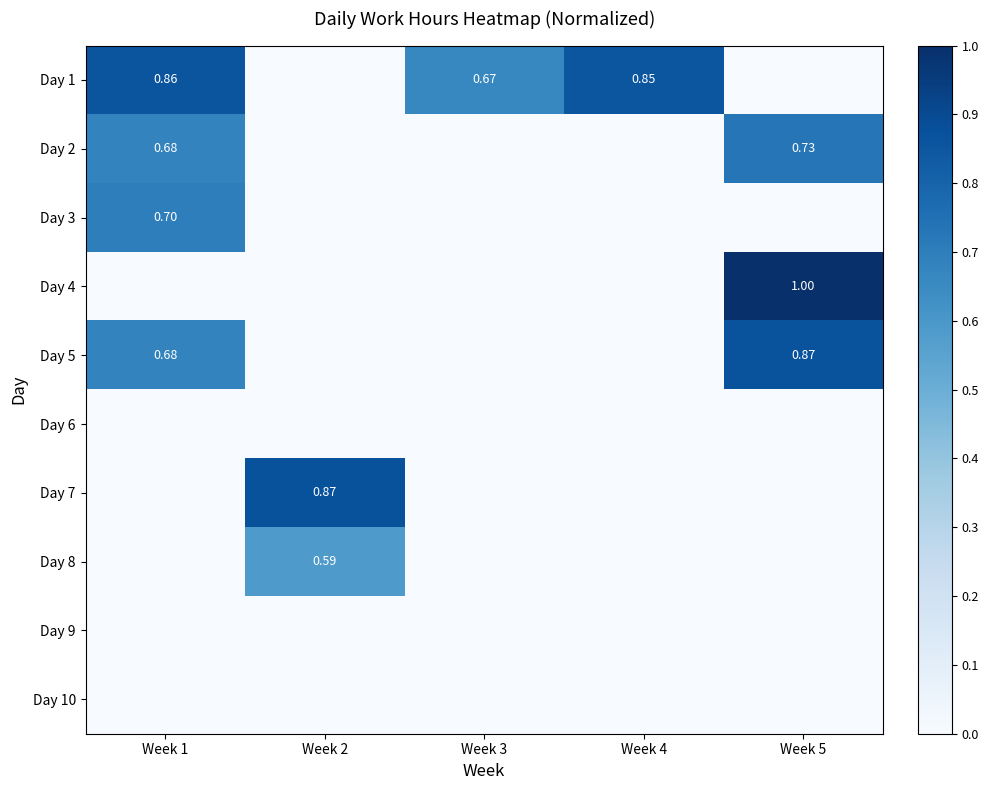

At how many categories does at least one series exceed 0?

5